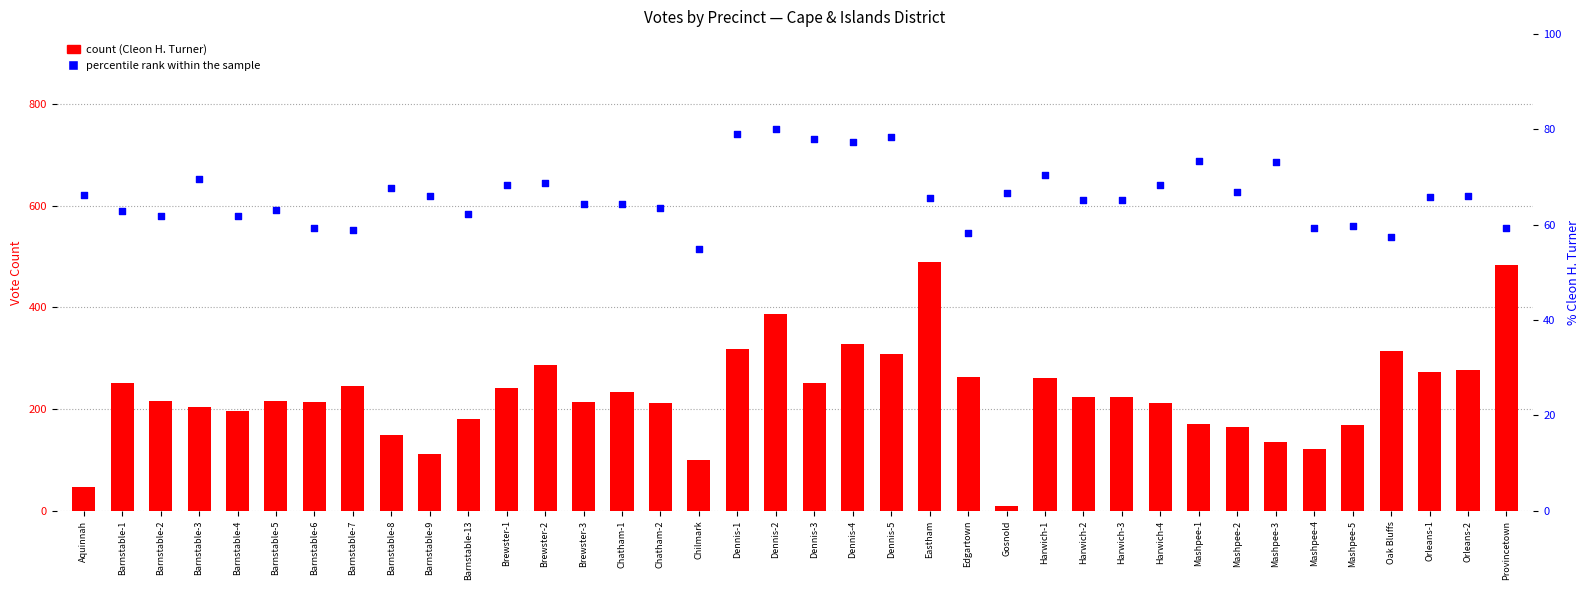

At which category is the sum across all series the highest?

Eastham